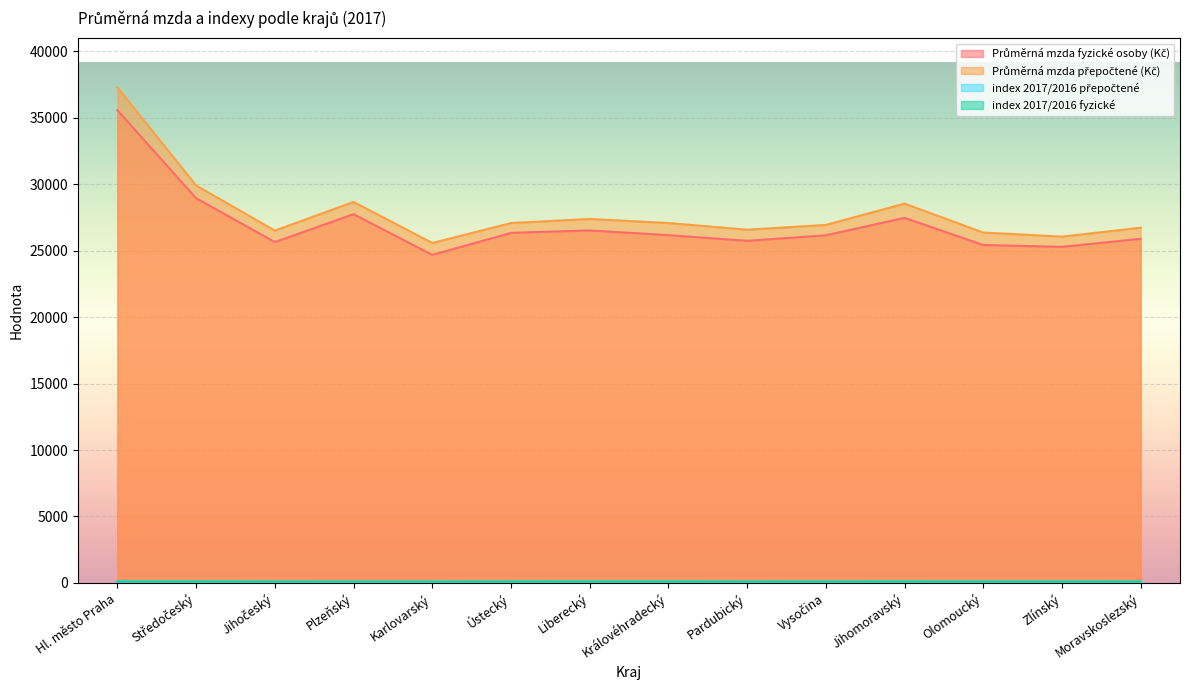

How many lines are shown in the chart?

4